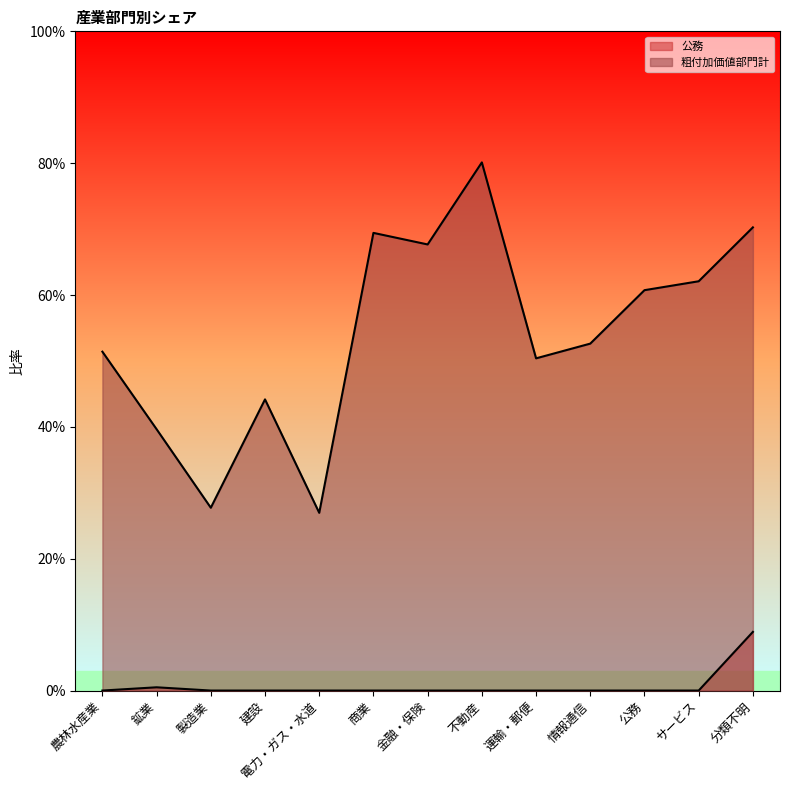

At which category does 粗付加価値部門計 reach its first local valley?

製造業